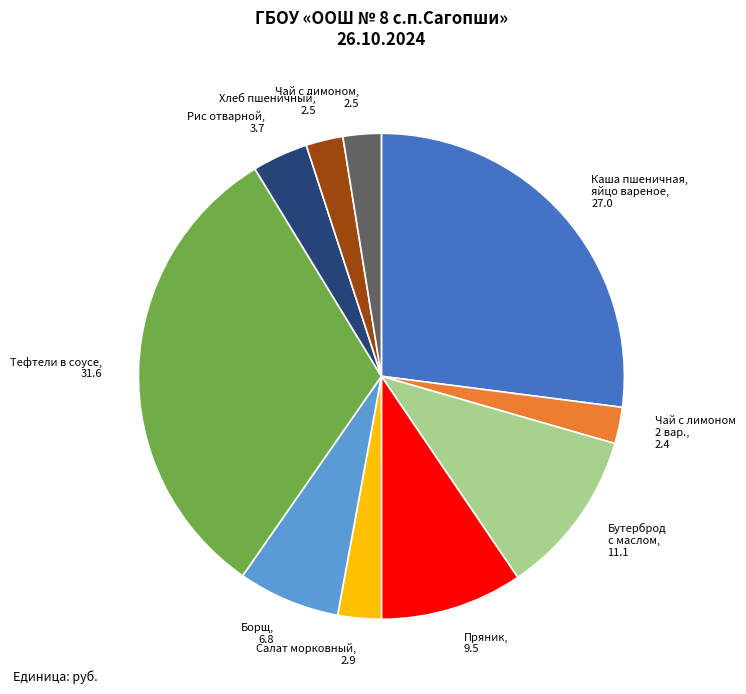

Which has a higher value, Чай с лимоном, 2.5 or Рис отварной, 3.7?

Рис отварной, 3.7